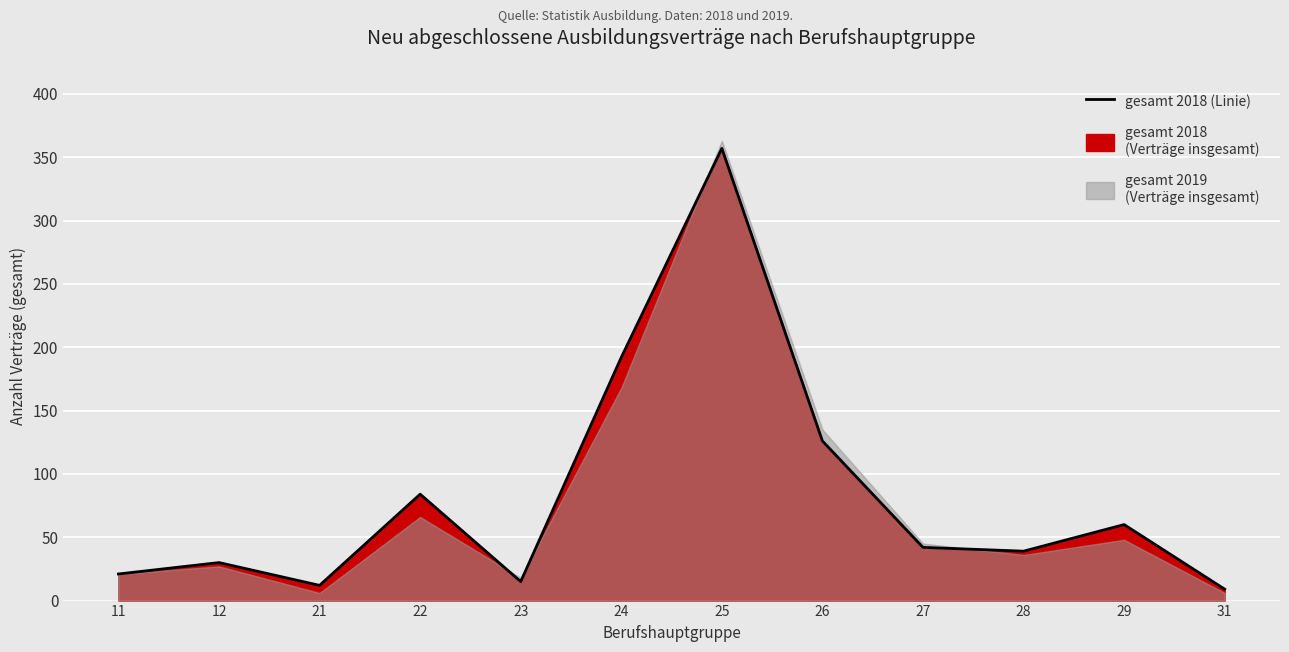

How many lines are shown in the chart?

1